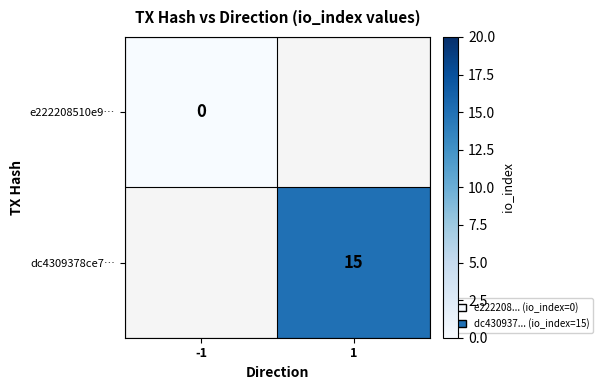

Is it true that dc4309378ce7… equals 22 at 1?

False